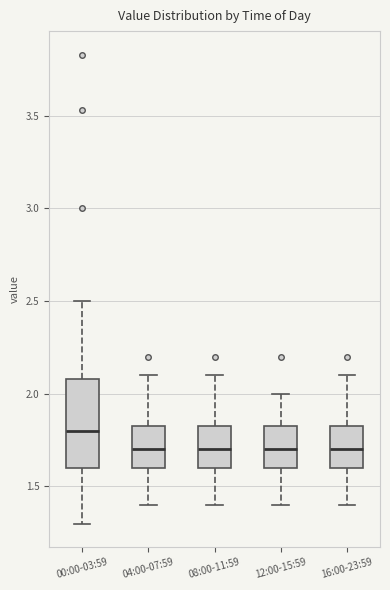

Reading left to right, transcribe this box plot: for each box, give where its median line is, the range the box spans, and where its two whiskers end, as read against the y-axis. The values are not printed on the chart, so give them approximately, as read against the axis.

00:00-03:59: median 1.80, box 1.60 to 2.10, whiskers 1.30 to 2.50
04:00-07:59: median 1.70, box 1.60 to 1.85, whiskers 1.40 to 2.10
08:00-11:59: median 1.70, box 1.60 to 1.85, whiskers 1.40 to 2.10
12:00-15:59: median 1.70, box 1.60 to 1.85, whiskers 1.40 to 2.00
16:00-23:59: median 1.70, box 1.60 to 1.85, whiskers 1.40 to 2.10